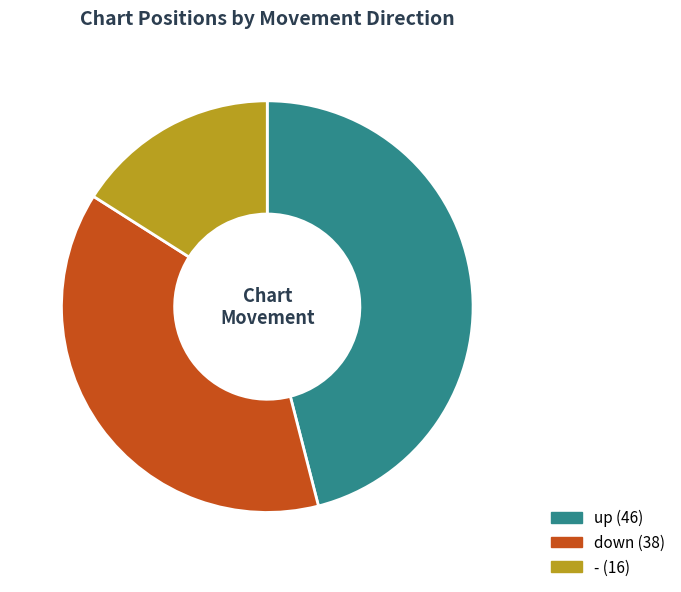

Which has a higher value, down or up?

up